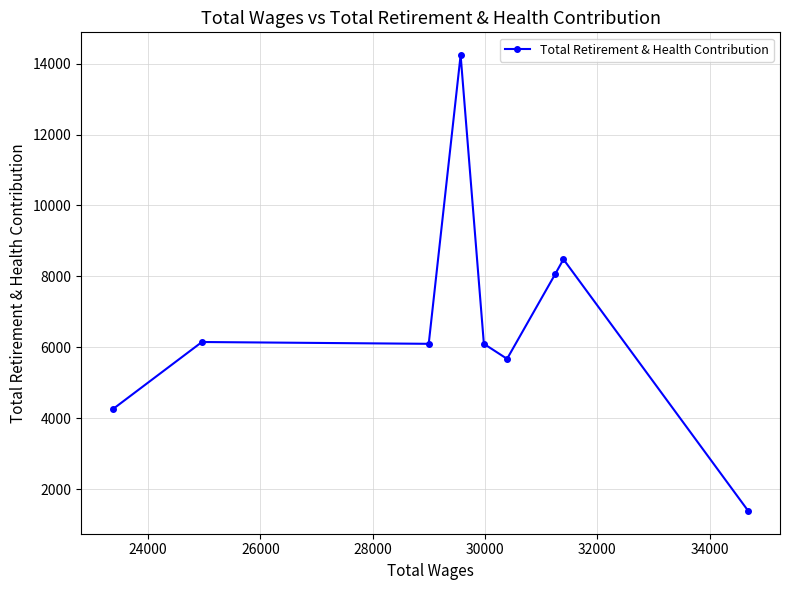

What is the minimum value shown in the chart?

1387